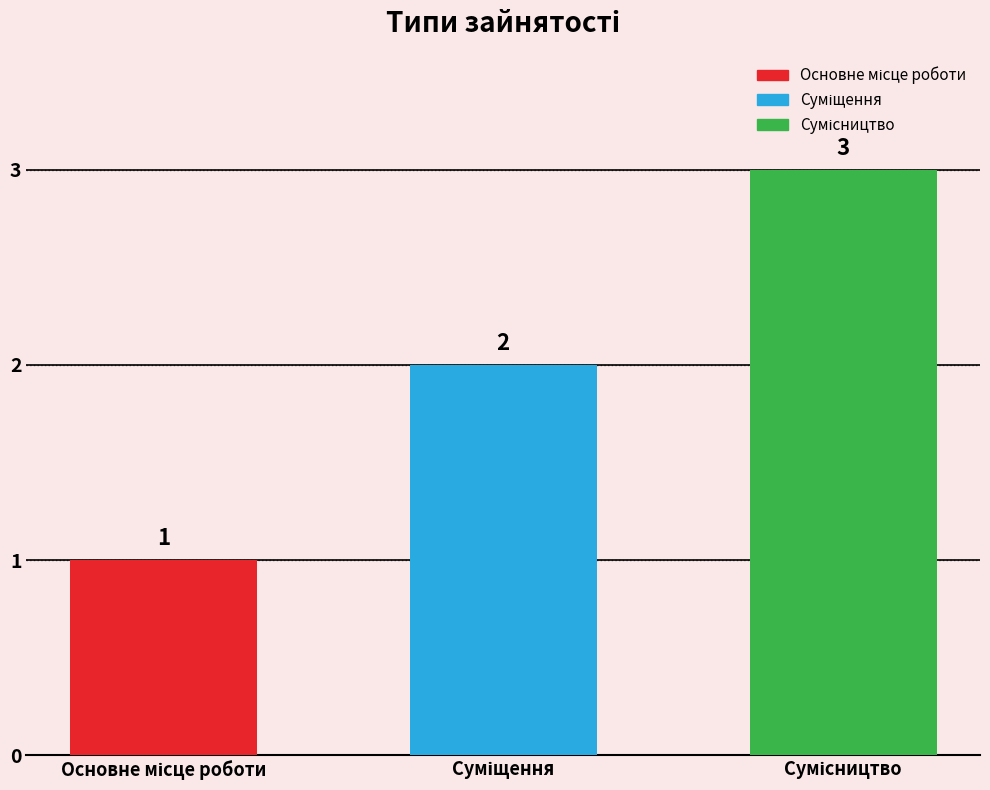

What is the maximum value shown in the chart?

3